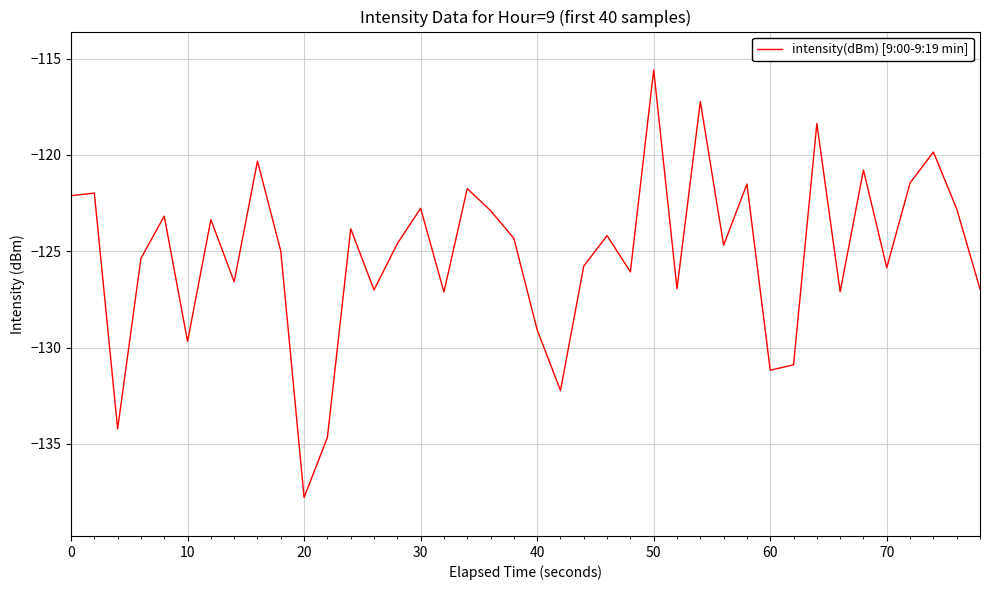

What is the difference between the maximum and minimum values?

22.2